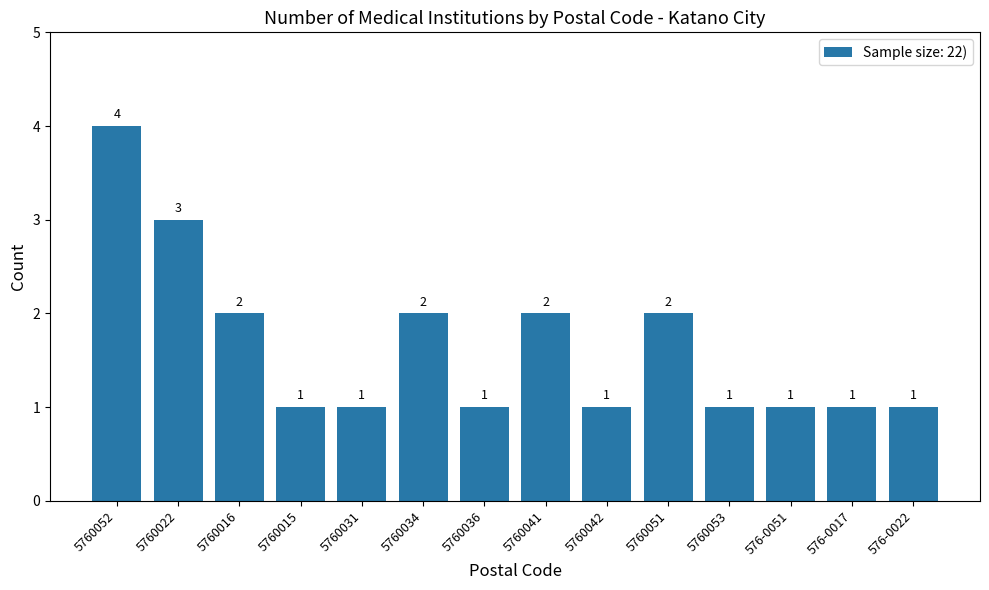

Are the bars grouped side by side (vs. stacked)?

No